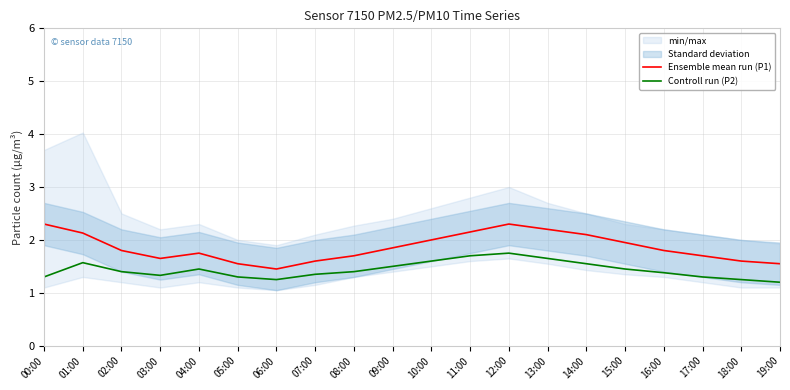

At how many categories does at least one series exceed 2?

6